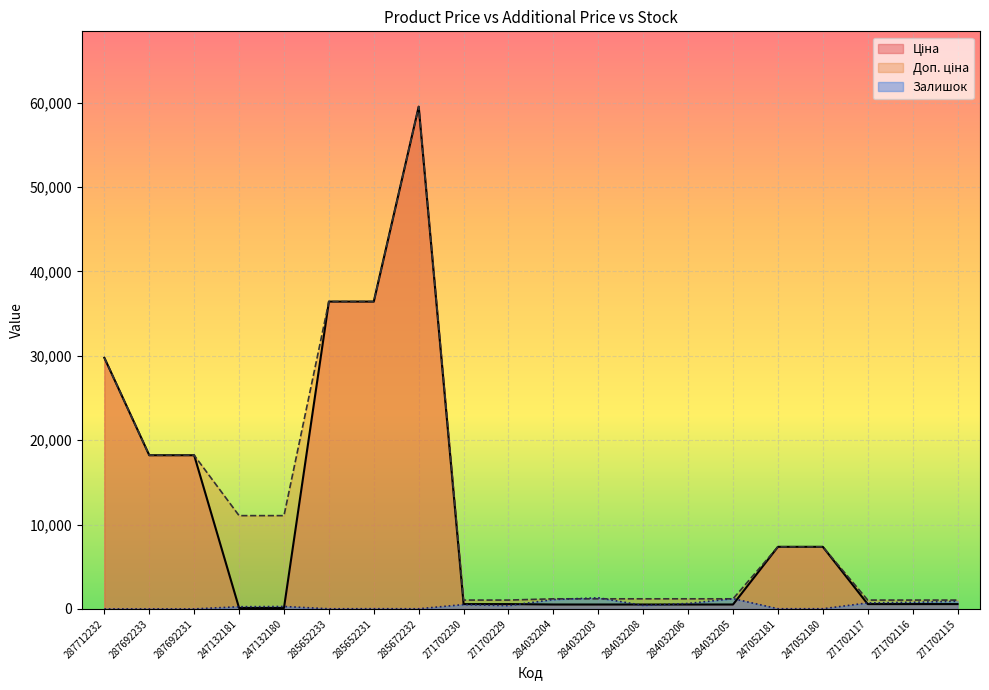

How many lines are shown in the chart?

3